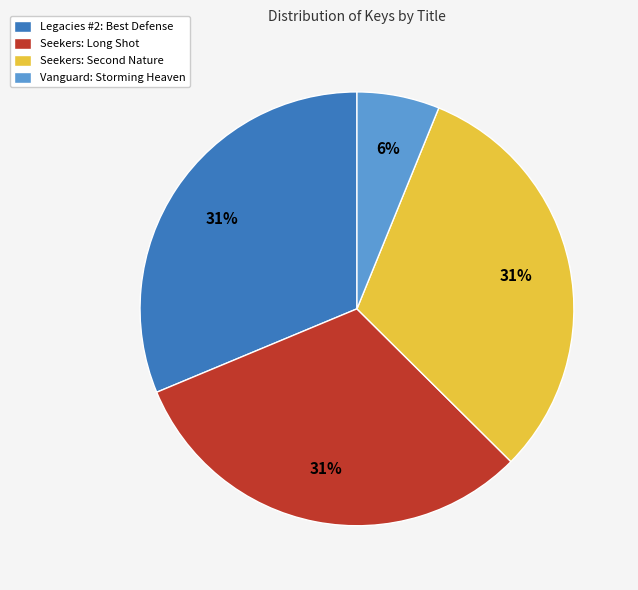

How many slices are in this pie chart?

4